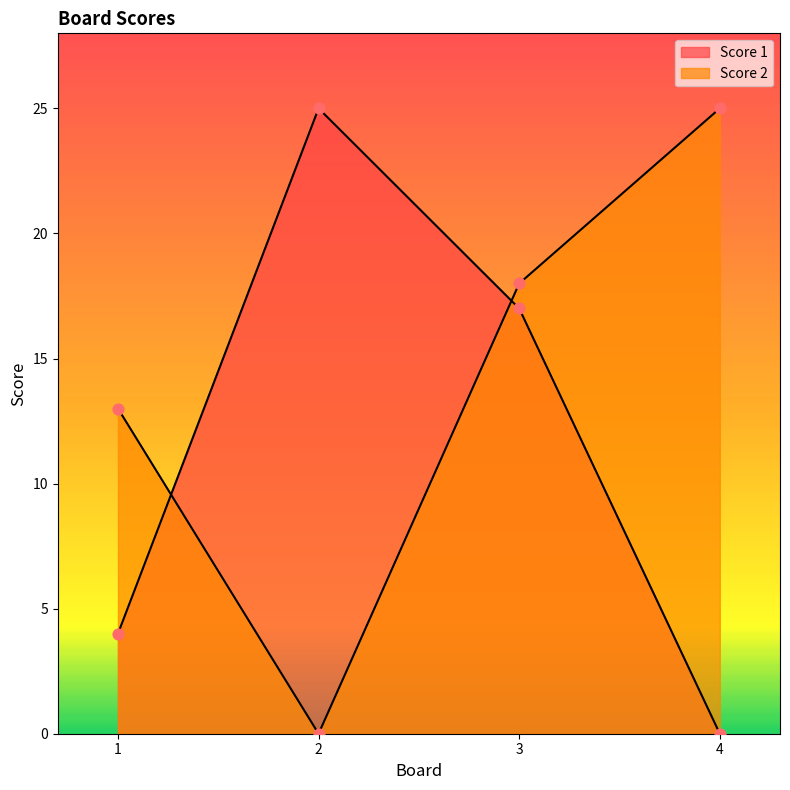

Which series has the largest total across all categories?

Score 2